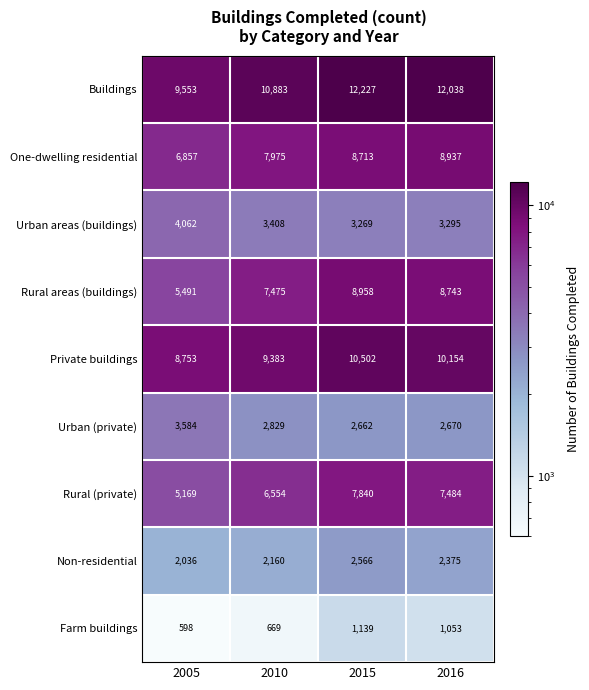

What is the spread (max minus min) of values at 2010?

10214